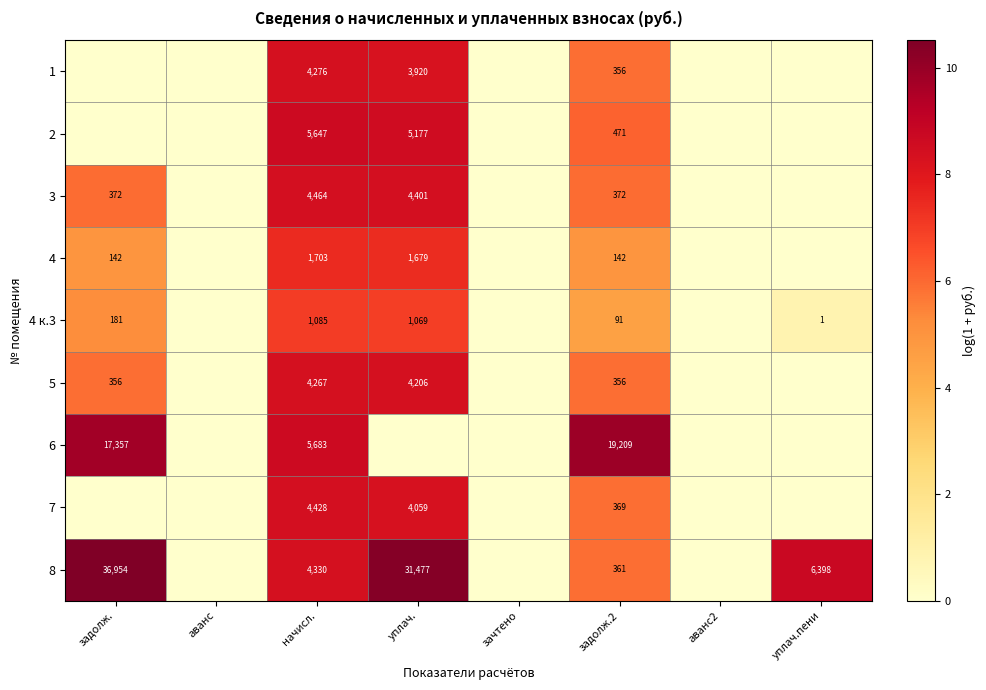

What is the spread (max minus min) of values at начисл.?

4598